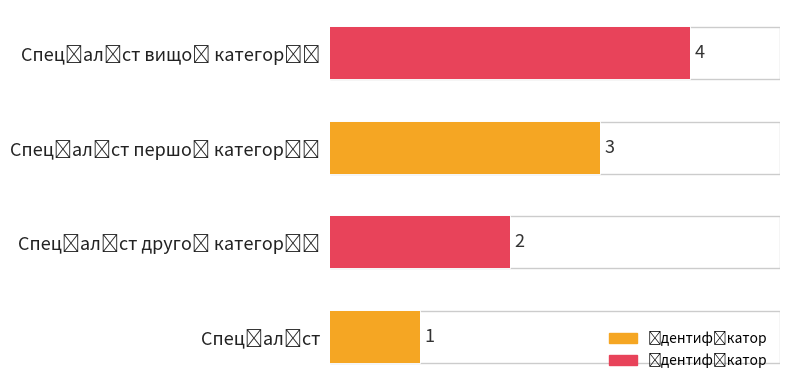

What is the maximum value shown in the chart?

4